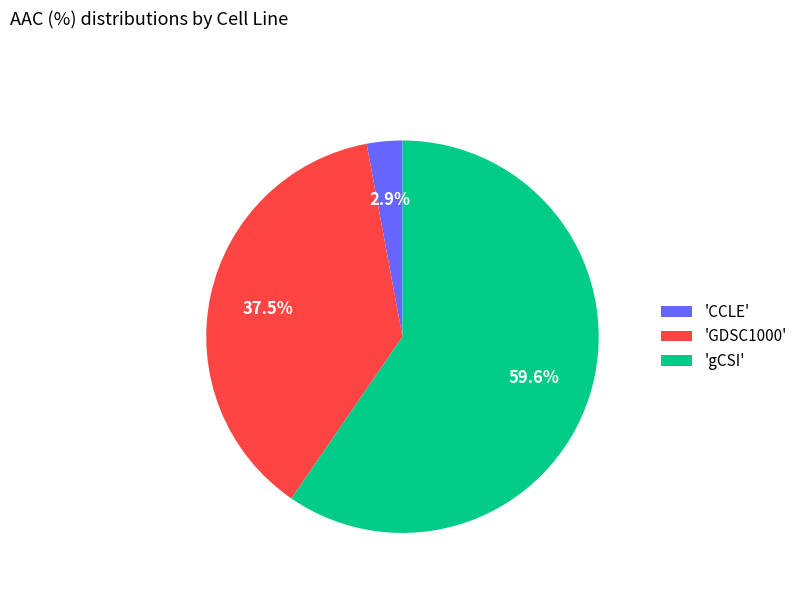

Does any single category account for the majority?

Yes